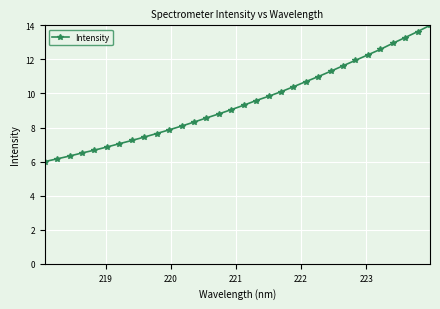

What is the value of the 31st point from the left?

13.6